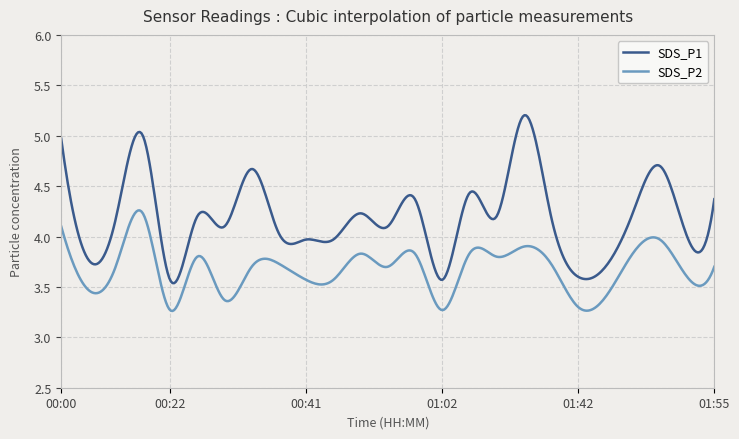

What is the difference between the maximum and minimum values in the SDS_P1 series?

1.7